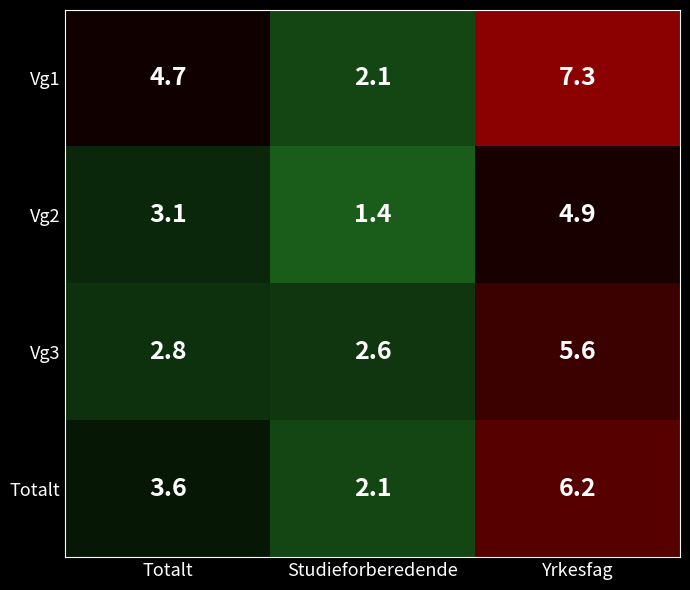

True or false: Totalt has a value of 3.6 at Totalt.

True